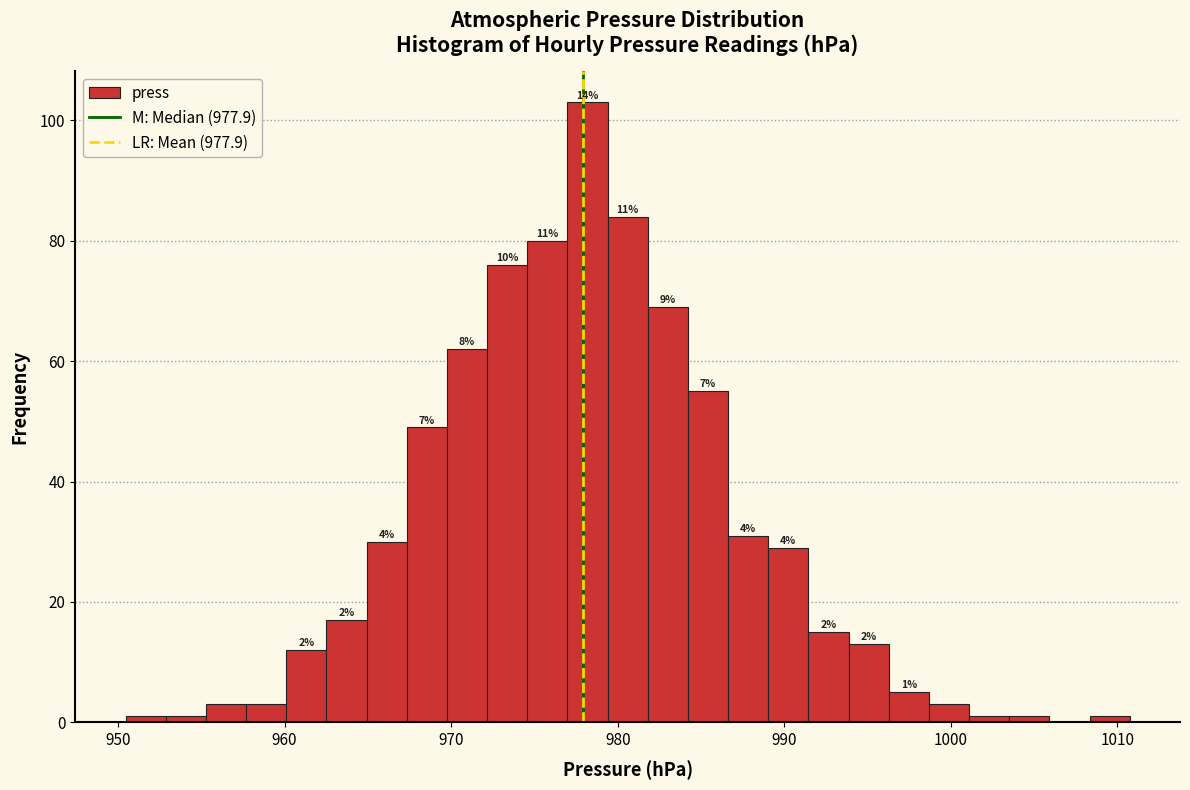

Read against the x-axis, roughly where is the centre of the tallest bar?

978